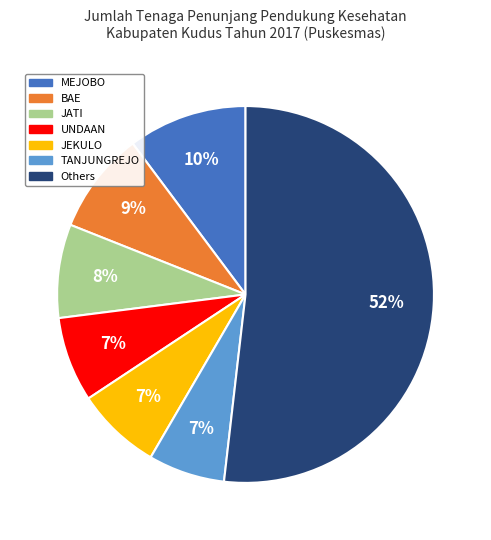

To the nearest percent, what is the difference between the largest and smallest slice percentages?

45%